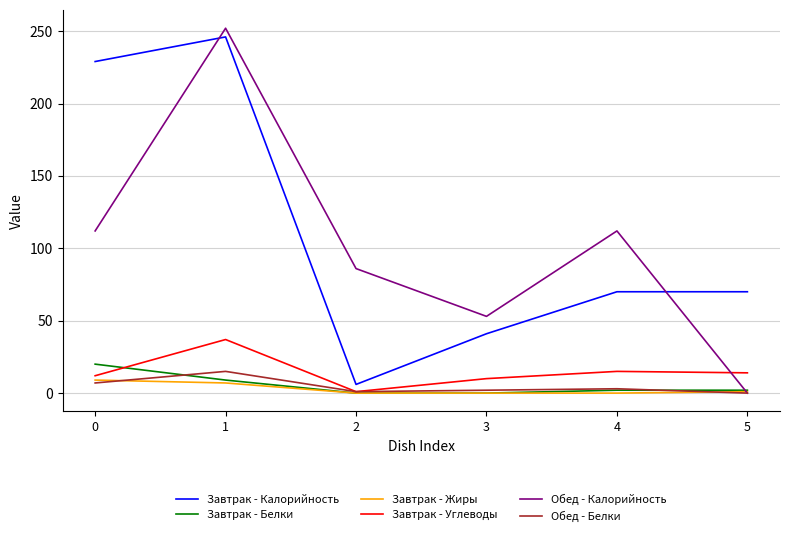

Is the value of Завтрак - Белки at 0 greater than the value of Завтрак - Углеводы at 3?

Yes